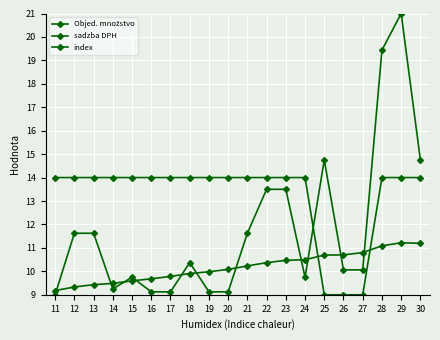

Does the chart have visible grid lines?

Yes